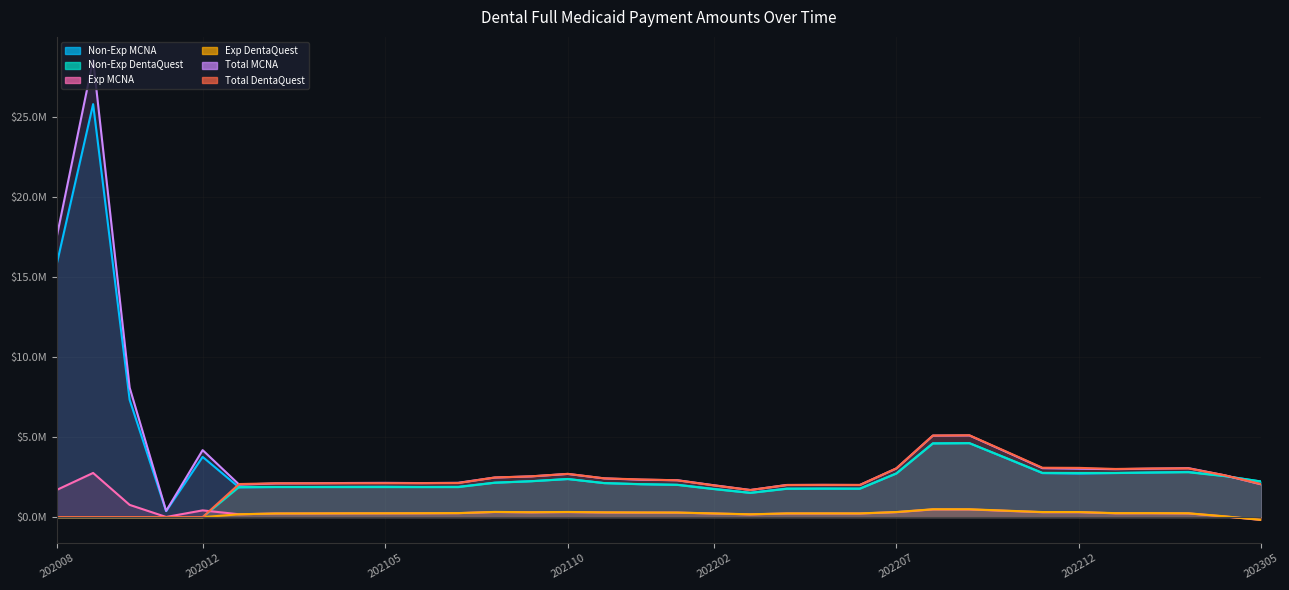

What is the value of the Total MCNA point at the 33rd from the left?

2610055.4